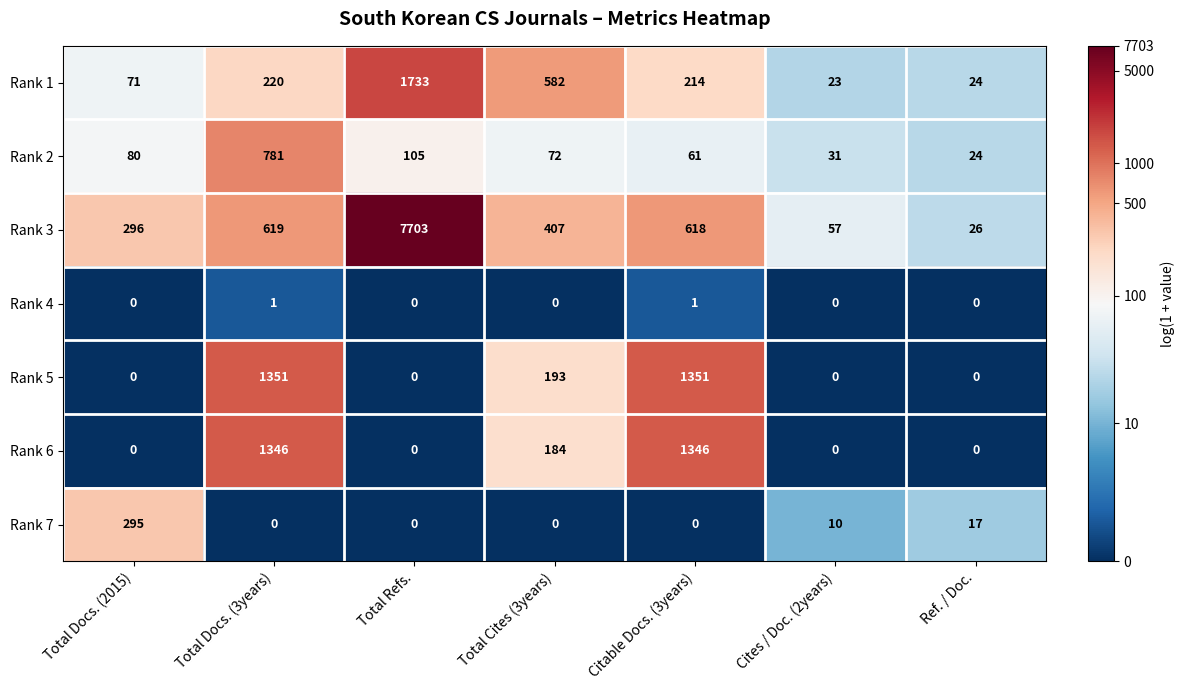

The value of Rank 7 at Total Cites (3years) is -203. True or false?

False